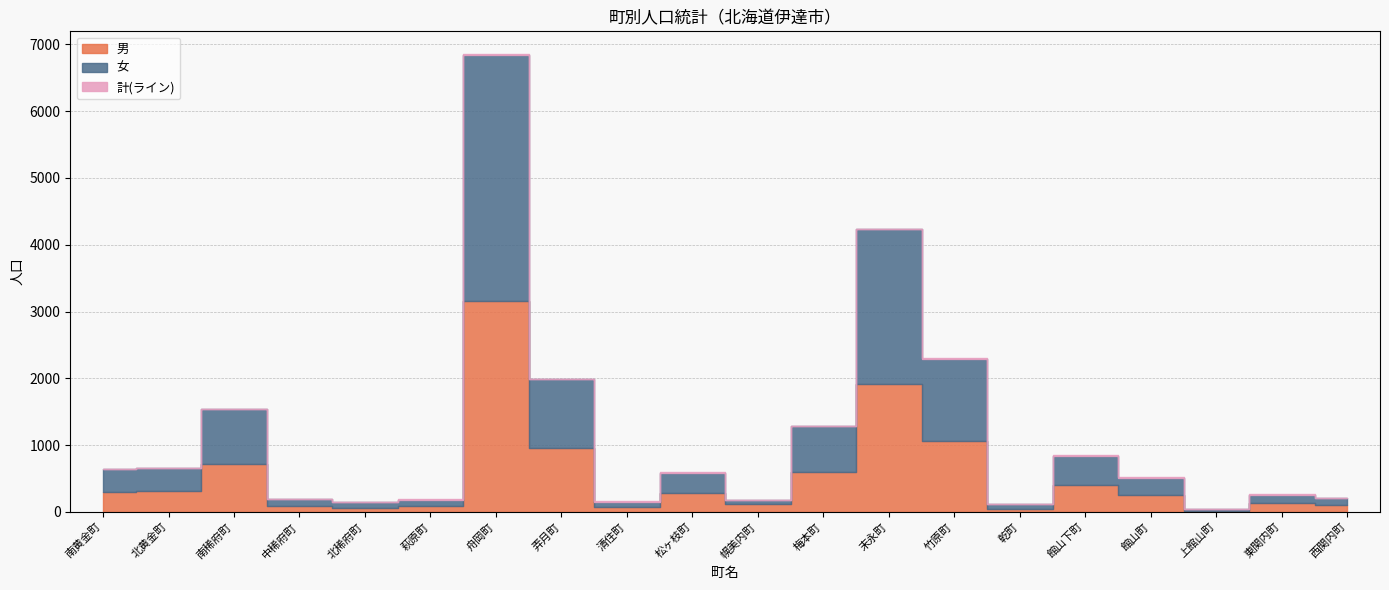

At which category does 男 reach its first local peak?

南稀府町